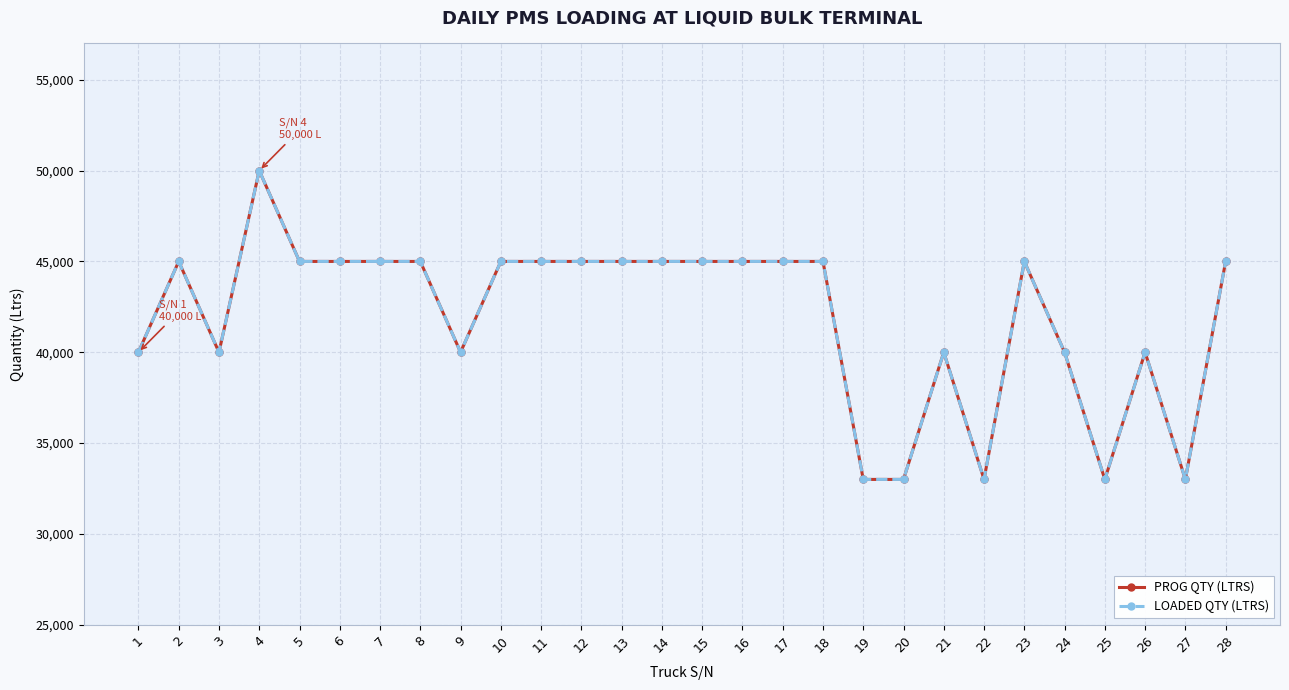

What is the approximate value of PROG QTY (LTRS) at 14?

45000